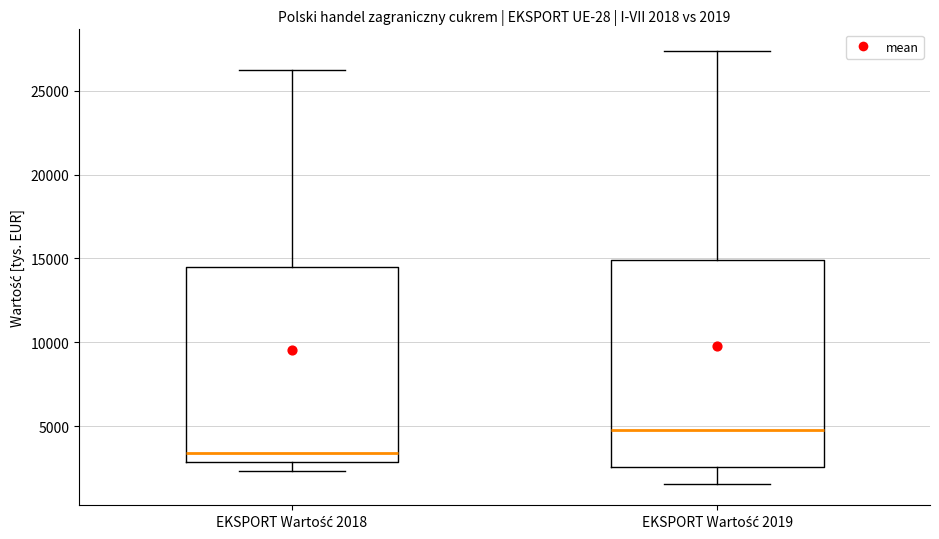

Comparing the boxes themselves (not the whiskers), which one is the tallest?

EKSPORT Wartość 2019